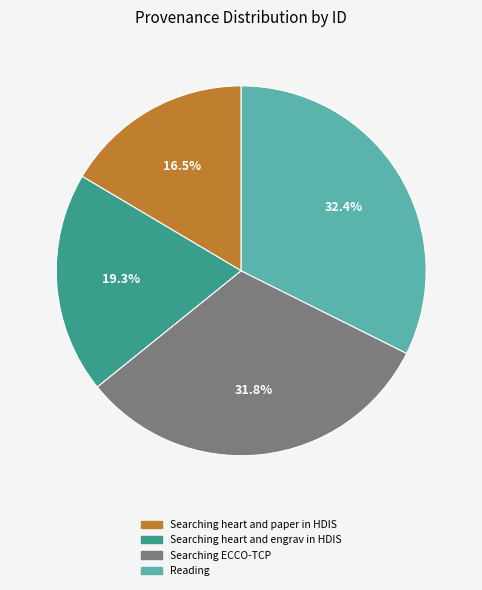

Does Searching heart and paper in HDIS account for over 50% of the chart?

No